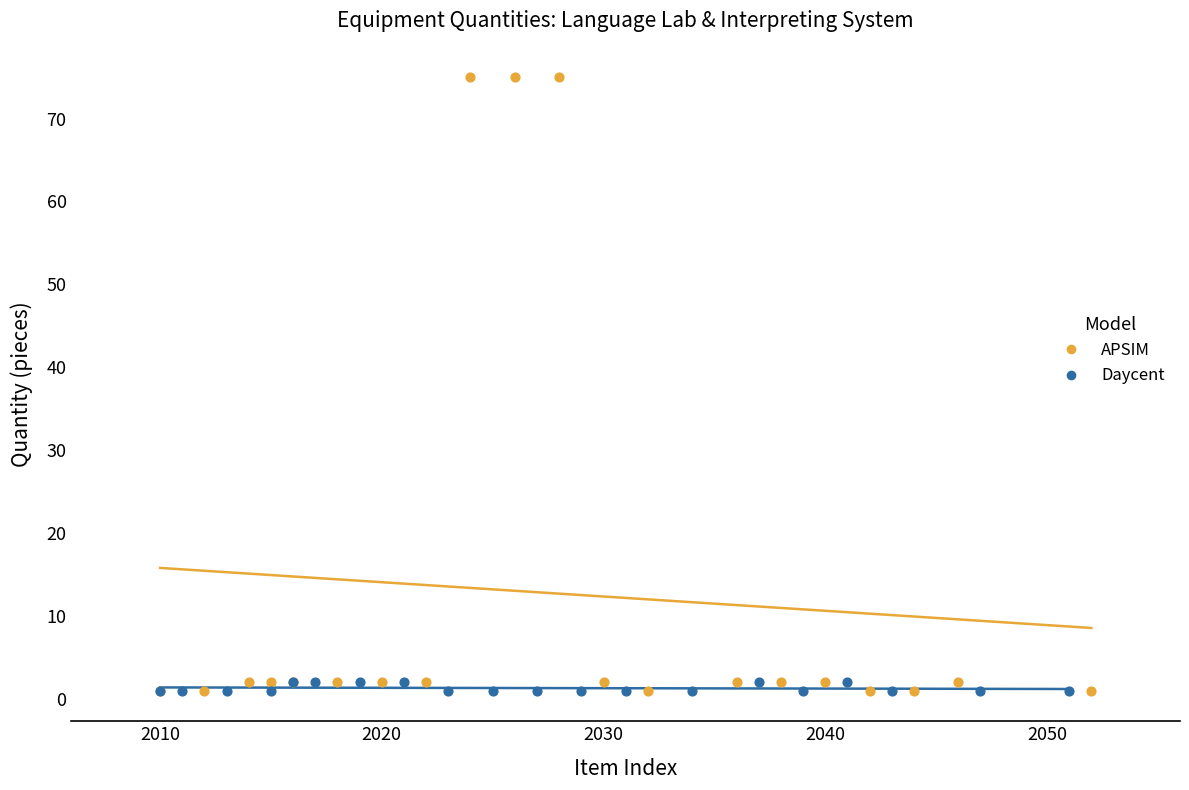

Which series has the largest Y range (max minus min)?

APSIM